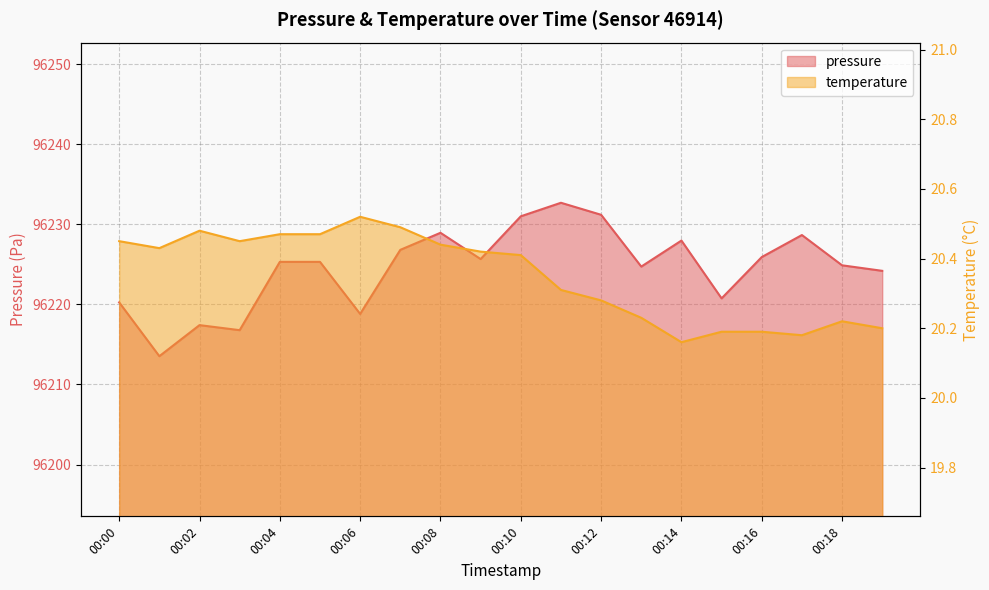

What is the sum of the temperature values at 00:06 and 00:02?

41.0